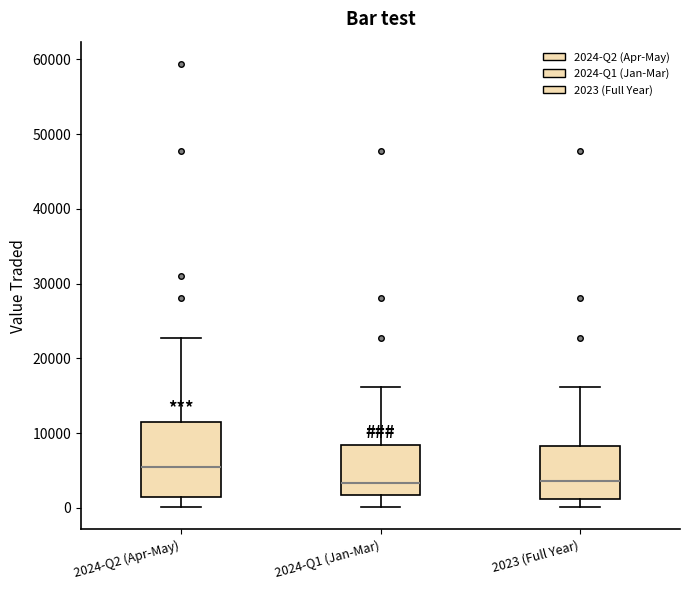

Which box has the highest median line?

2024-Q2 (Apr-May)